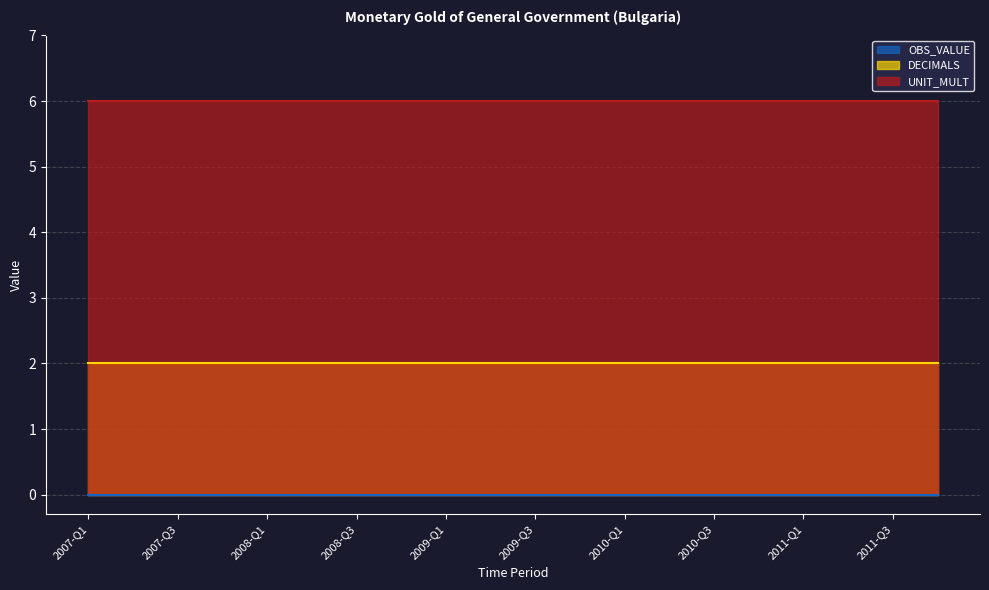

Where is OBS_VALUE nearest to the value 0?

2007-Q1